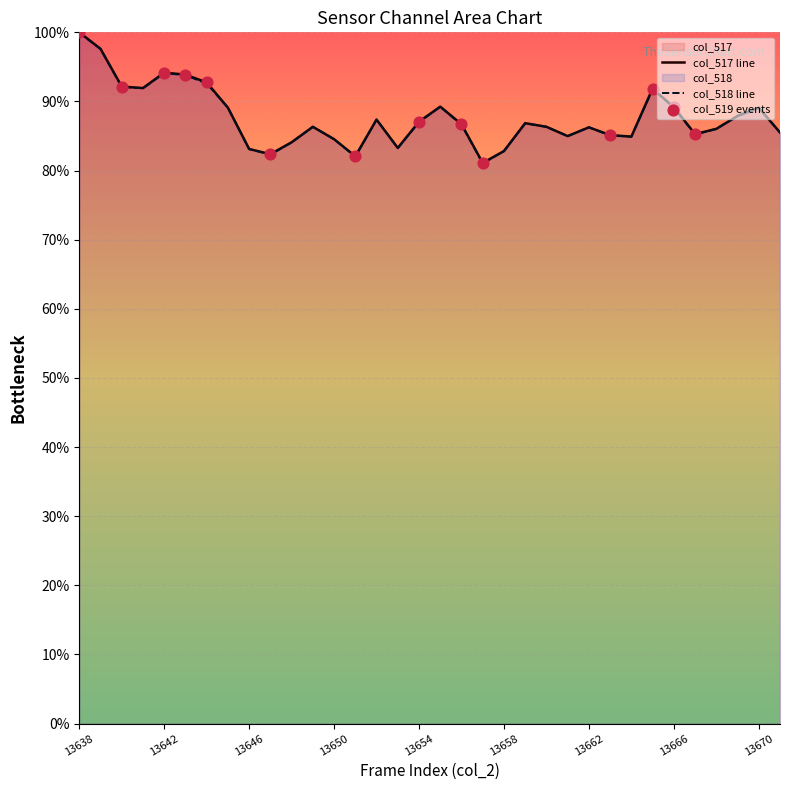

Which series has the widest spread of Y values?

col_517